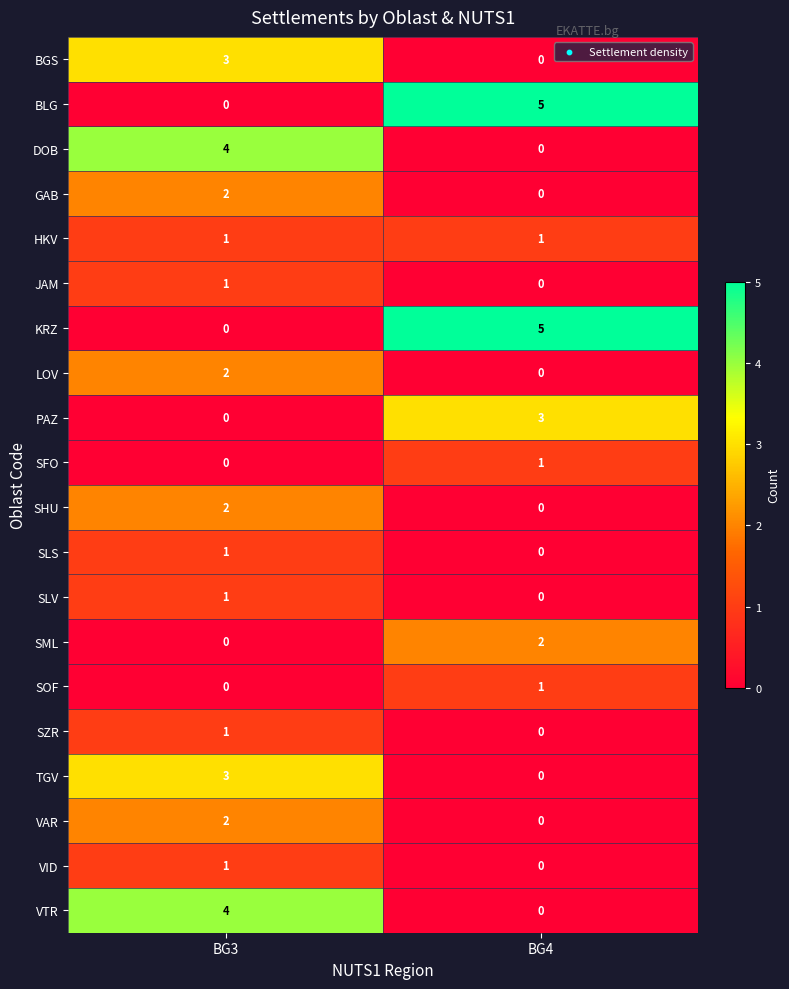

List the labels in order of SHU value, largest first.

BG3, BG4